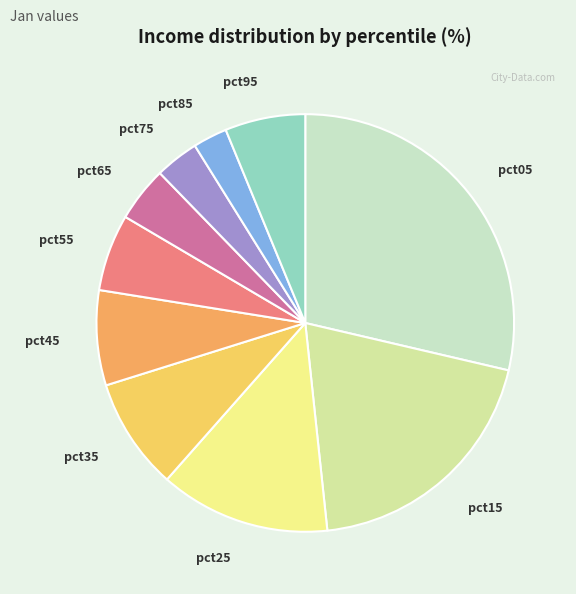

Is it true that pct85 is 3% of the pie?

True